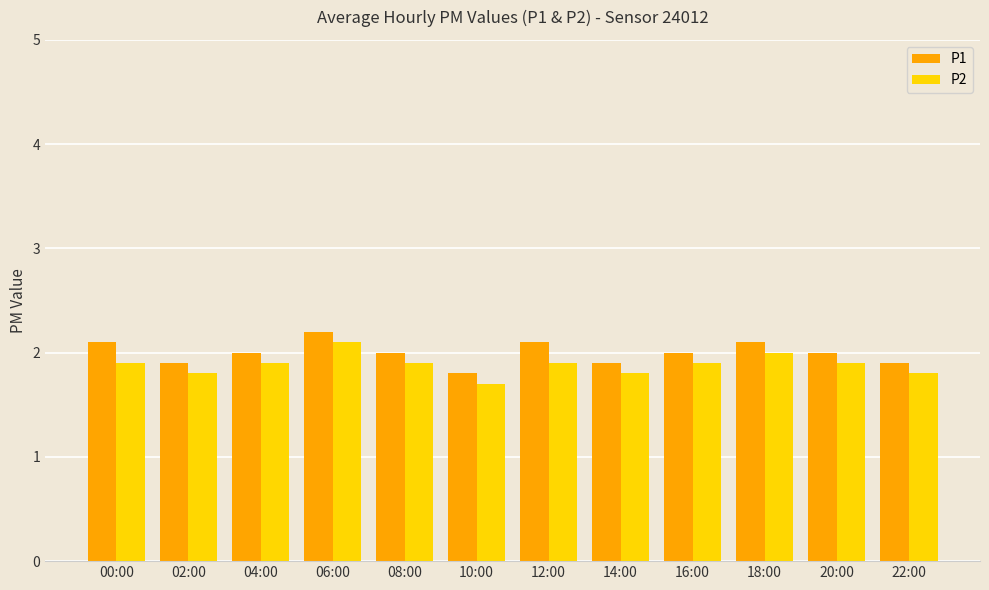

The P1 series shows 3.0 at 16:00. True or false?

False